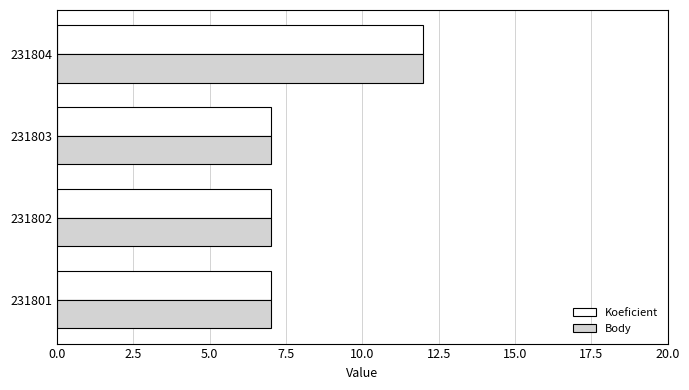

At which category is the sum across all series the highest?

231804